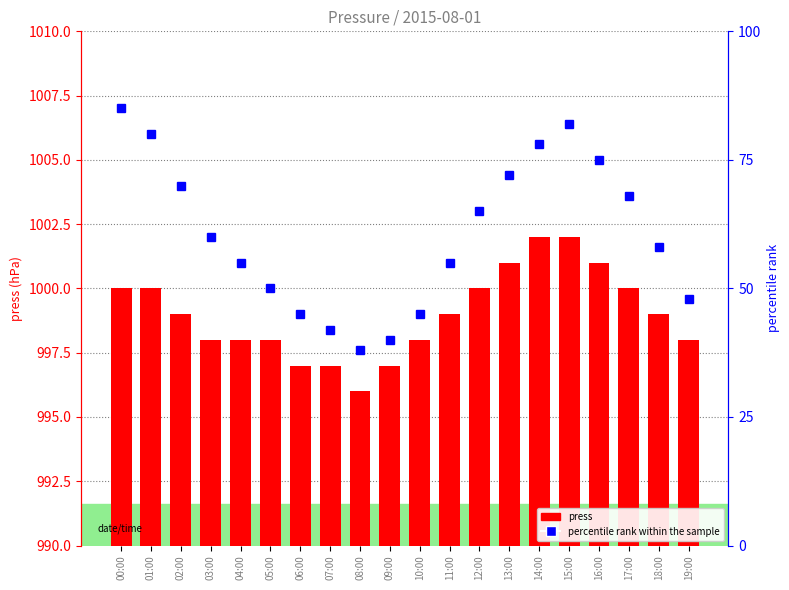

The press series shows 1689 at 02:00. True or false?

False